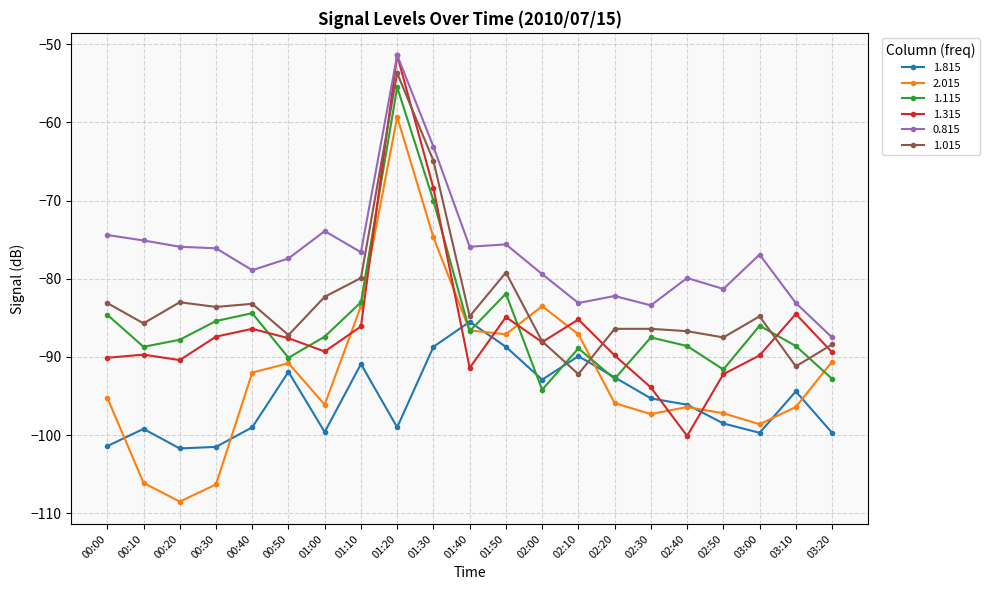

Which series changed the most between 01:20 and 02:30?

1.315